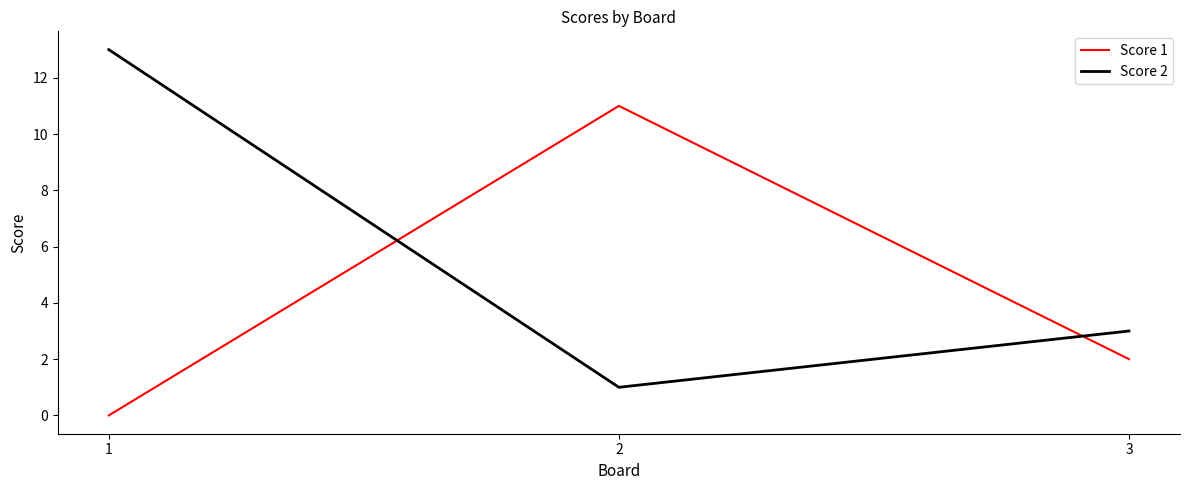

The value of Score 1 at 2 is 4. True or false?

False